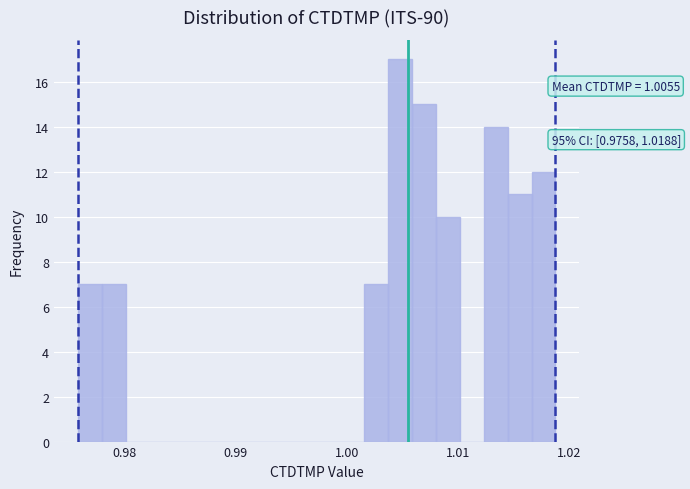

Read against the x-axis, roughly where is the centre of the tallest bar?

1.005